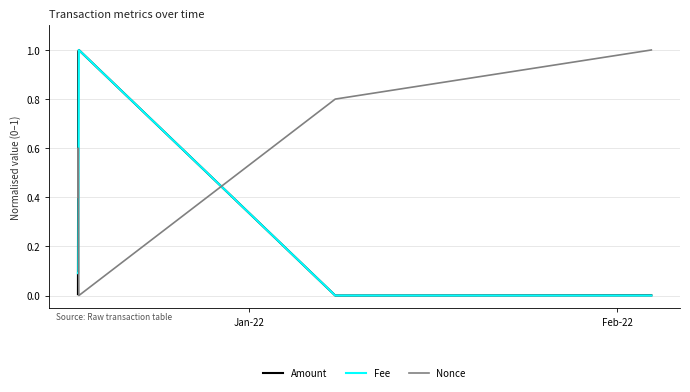

Rank the series by their average value, from highest to lowest.

Nonce, Amount, Fee